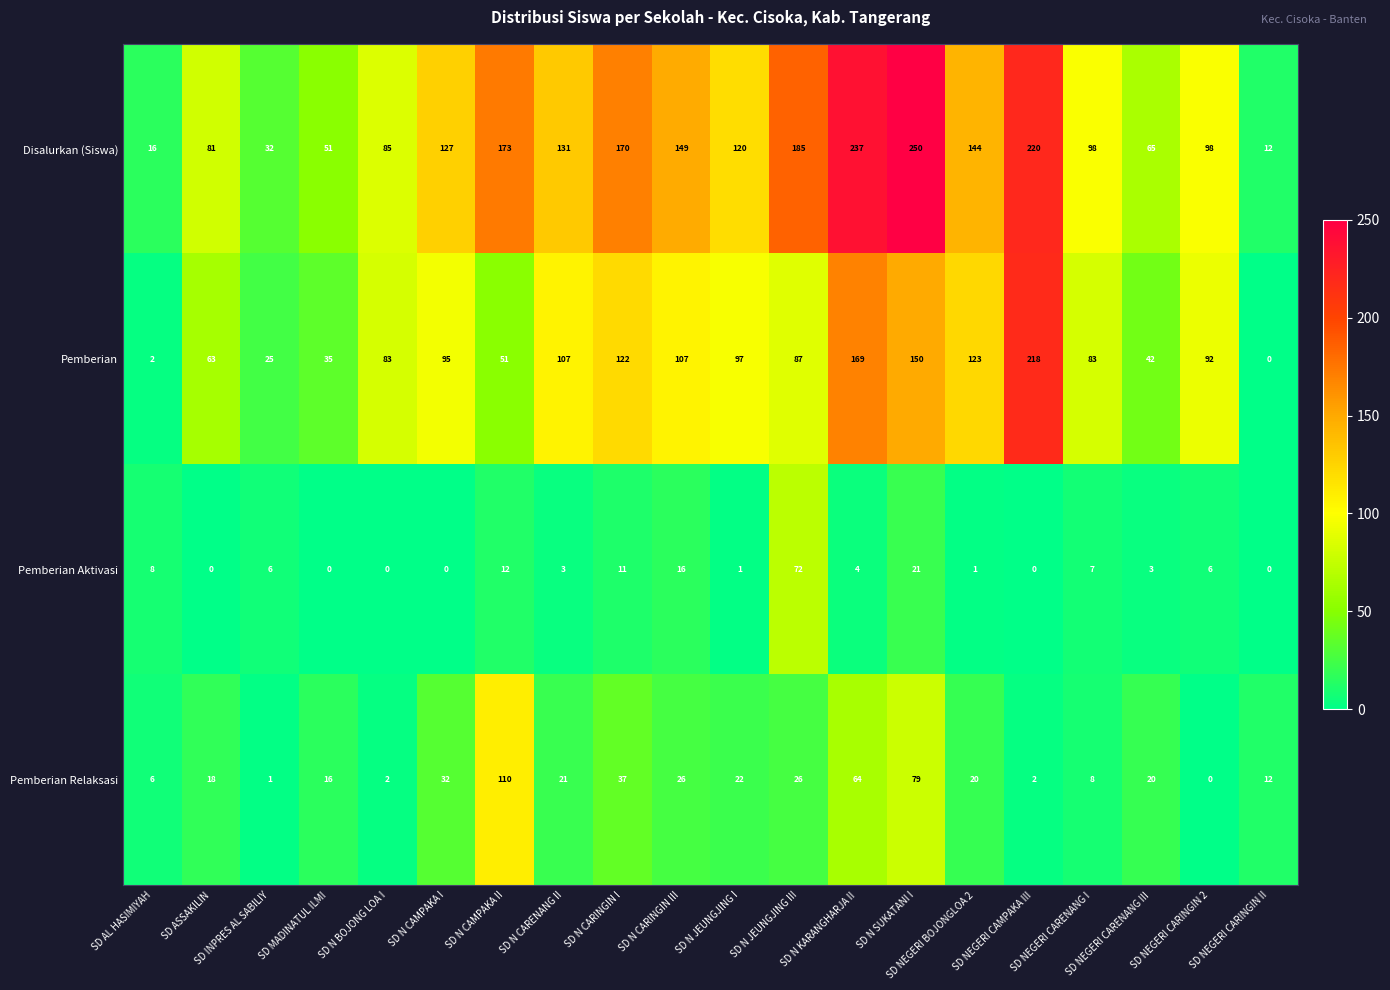

Which series changed the most between SD N CAMPAKA II and SD N CARENANG II?

Pemberian Relaksasi